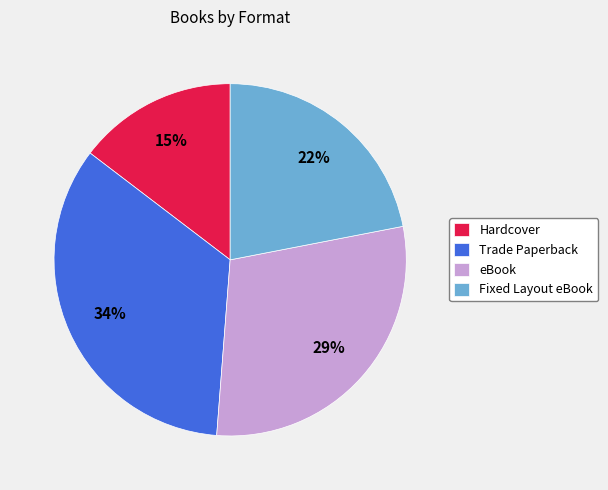

Do eBook and Fixed Layout eBook together represent more than half of the pie?

Yes